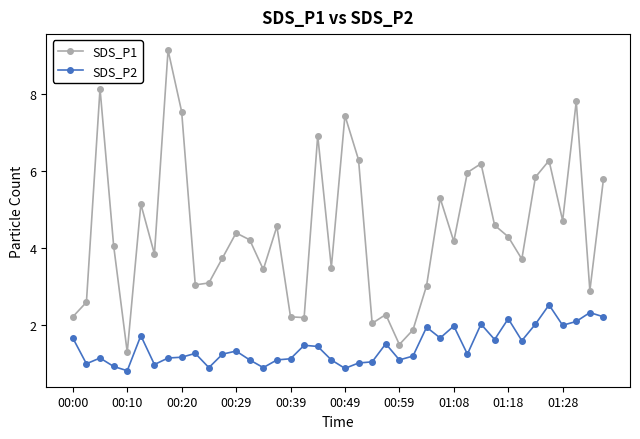

Which series has the largest total across all categories?

SDS_P1